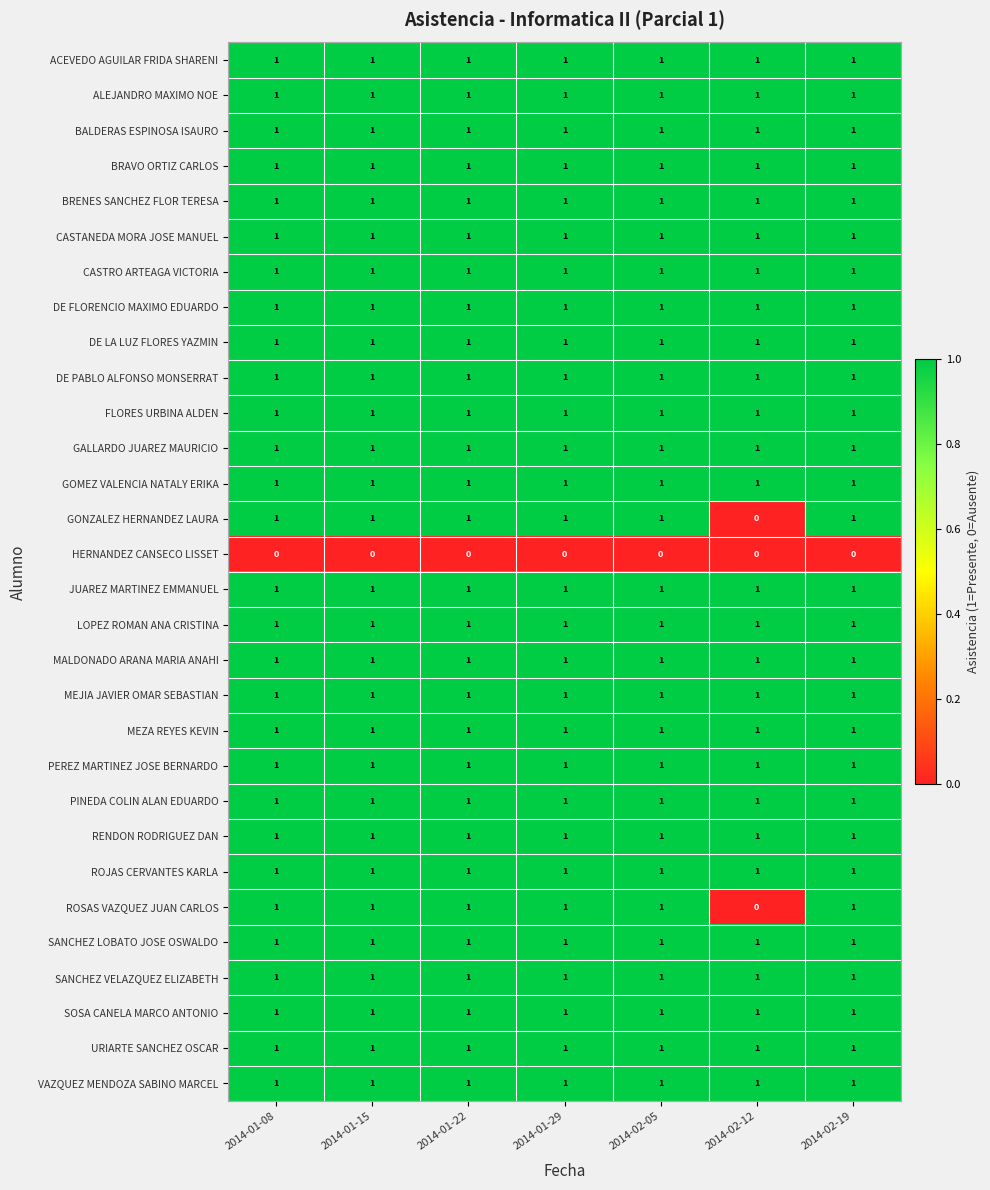

What is the sum of all MEJIA JAVIER OMAR SEBASTIAN values?

7